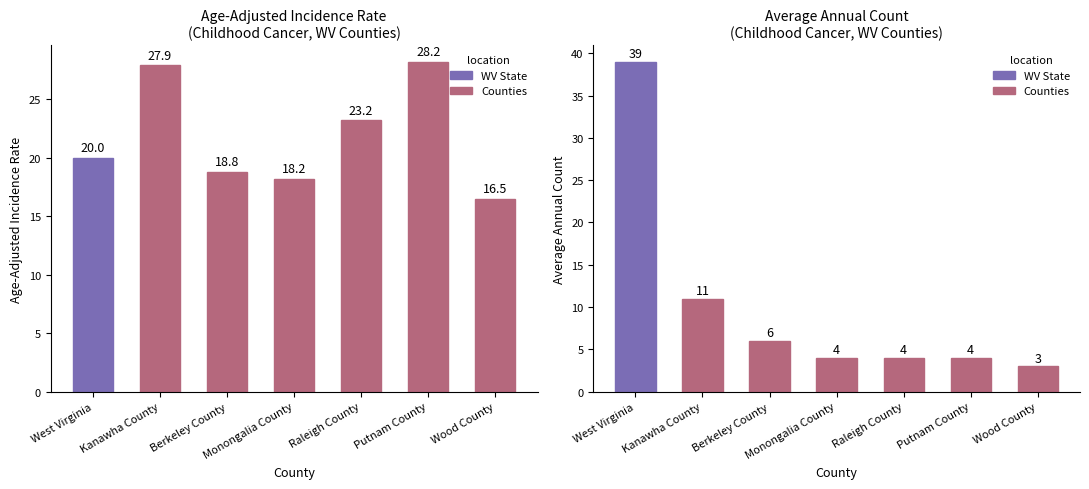

Between Berkeley County and Putnam County, which is larger?

Berkeley County